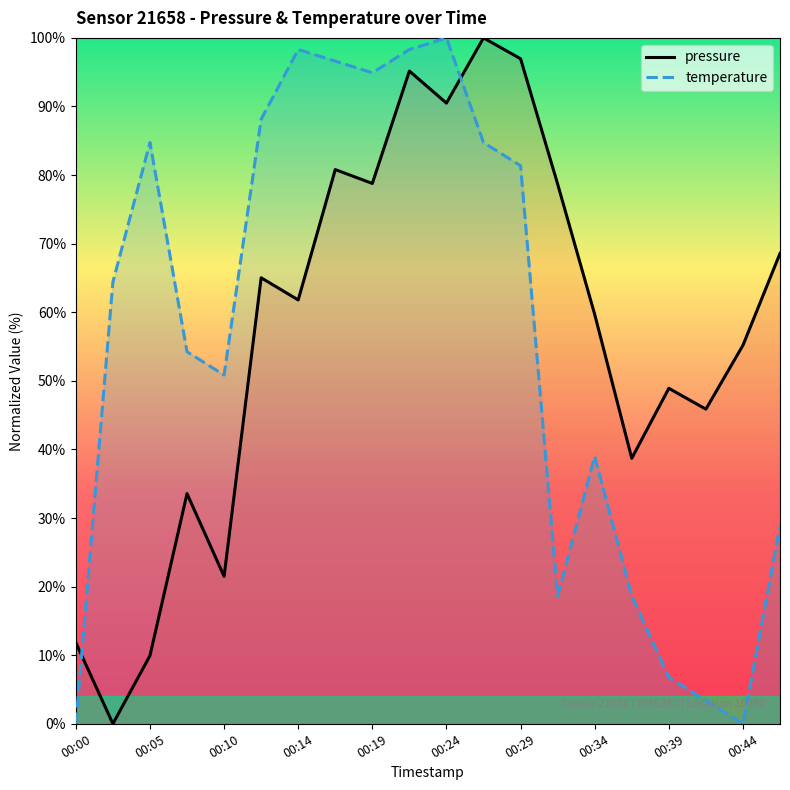

Reading right to left, what are all the values shown in this chart?

pressure: 68.6	55.2	45.9	48.9	38.7	59.7	78.7	97.0	100.0	90.5	95.2	78.8	80.8	61.8	65.0	21.5	33.6	9.9	0.0	11.8
temperature: 28.8	0.0	3.4	6.8	18.6	39.0	18.6	81.4	84.7	100.0	98.3	94.9	96.6	98.3	88.1	50.8	54.2	84.7	64.4	0.0